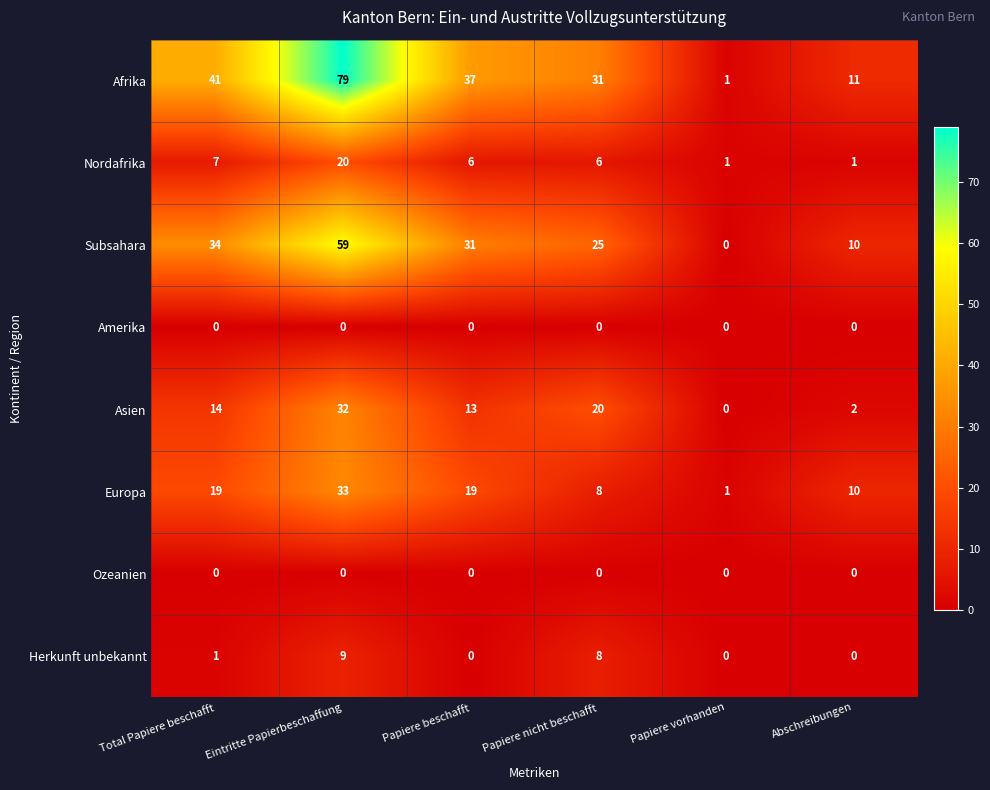

What is the difference between the second highest and second lowest values in the Europa series?

11